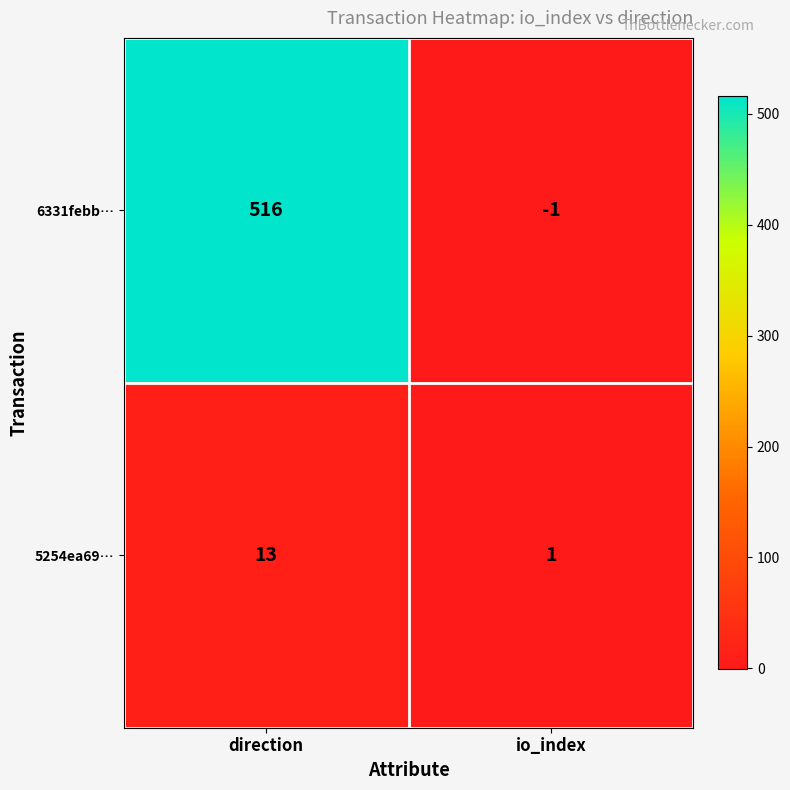

The 5254ea69… series shows 13 at direction. True or false?

True